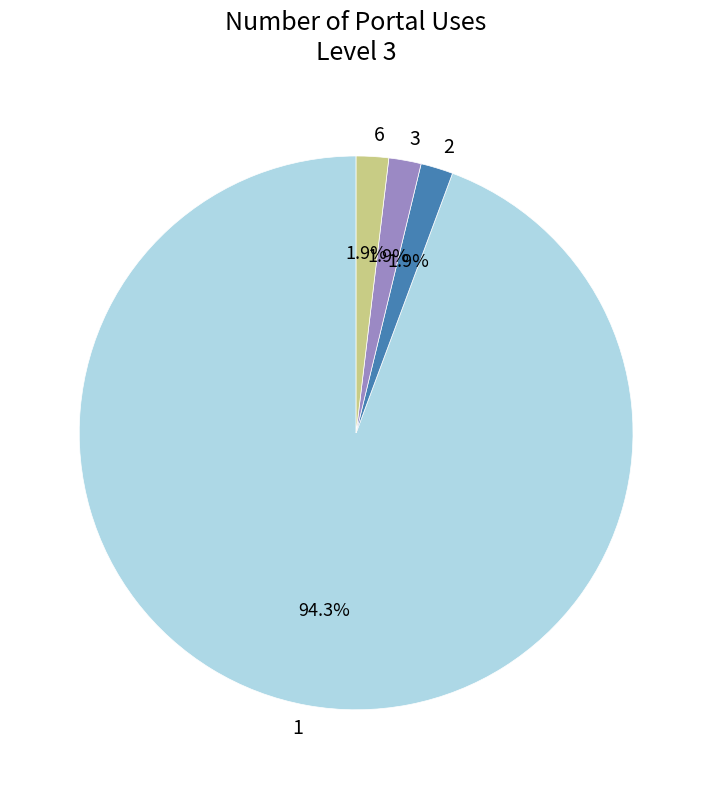

Does 1 account for over 50% of the chart?

Yes